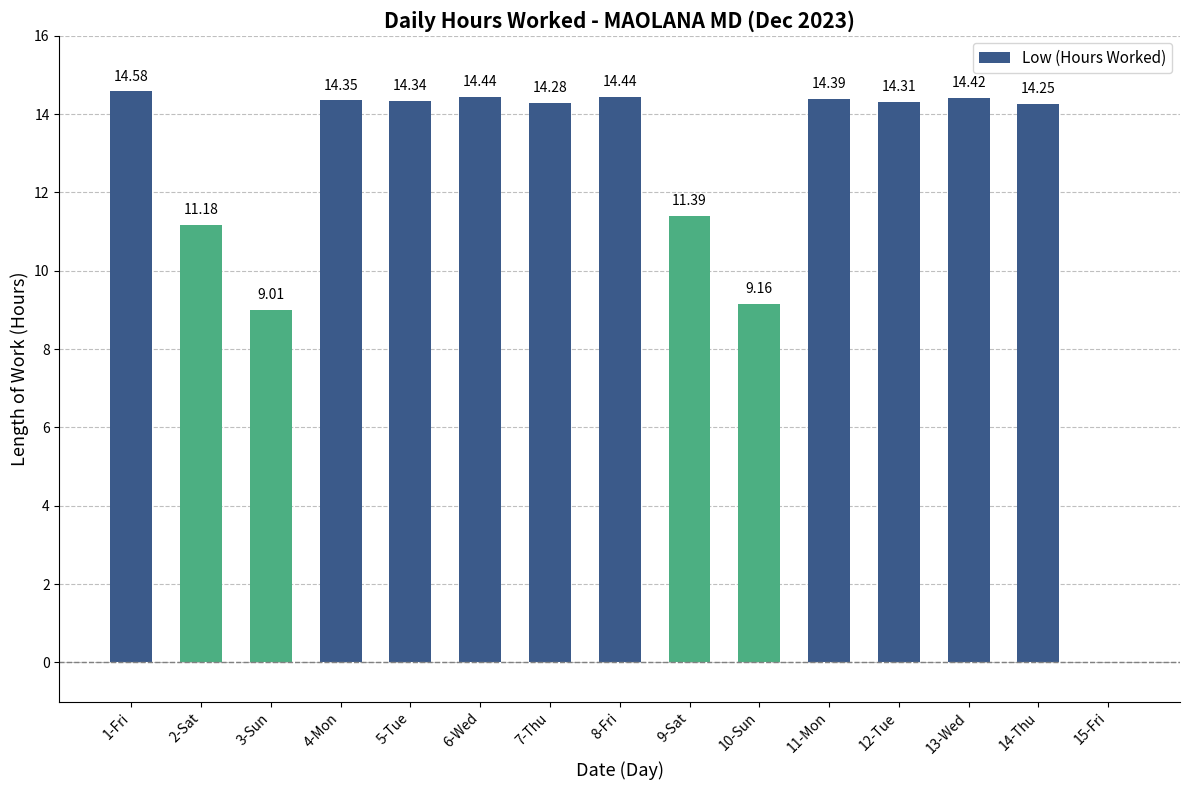

What is the sum of the values at 14-Thu and 2-Sat?

25.4